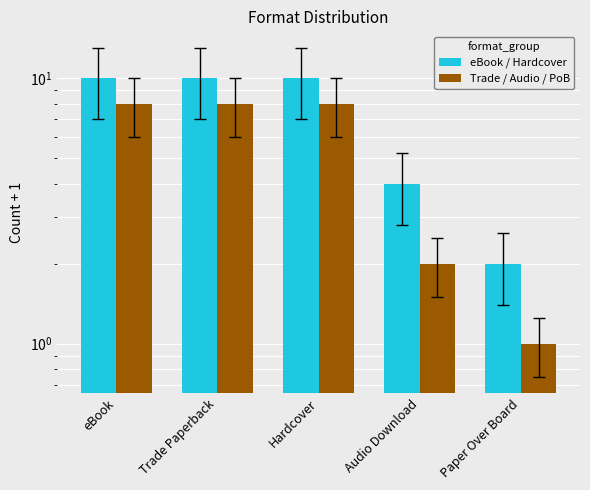

What are all the series names shown in the legend?

eBook / Hardcover, Trade / Audio / PoB